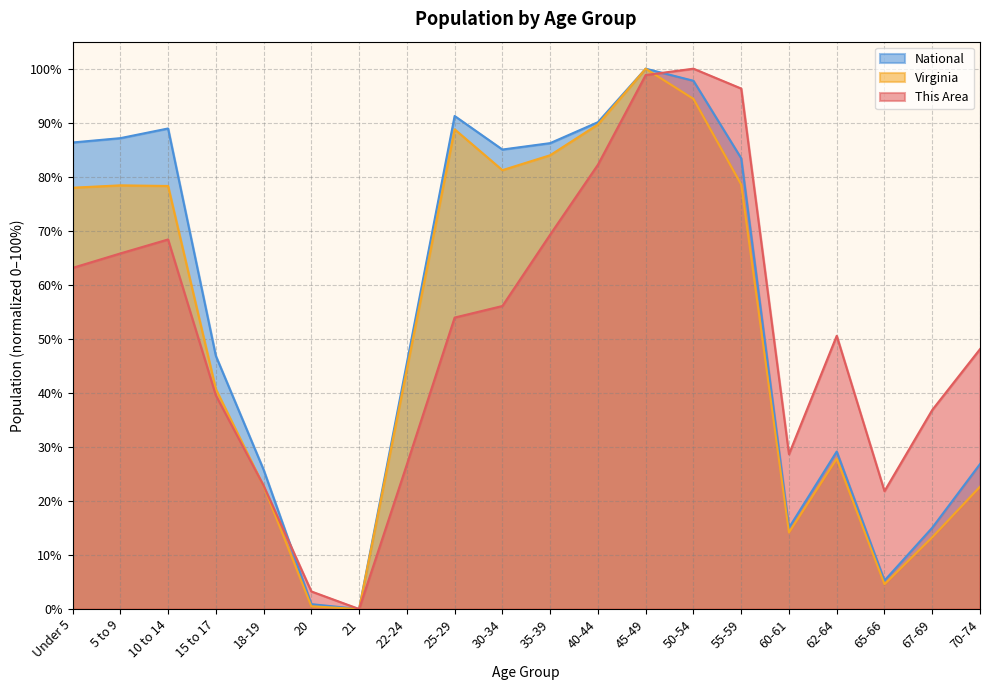

How many interior local peaks does the Virginia series have?

4